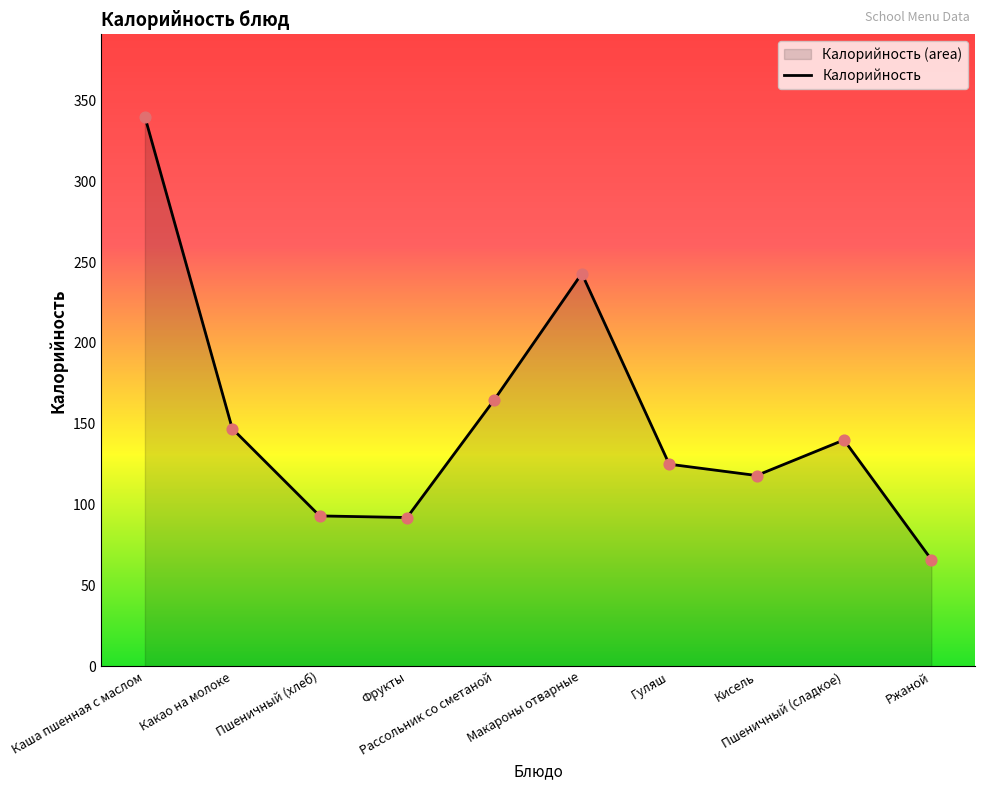

What is the ratio of the value at Каша пшенная с маслом to the value at Ржаной?

5.2